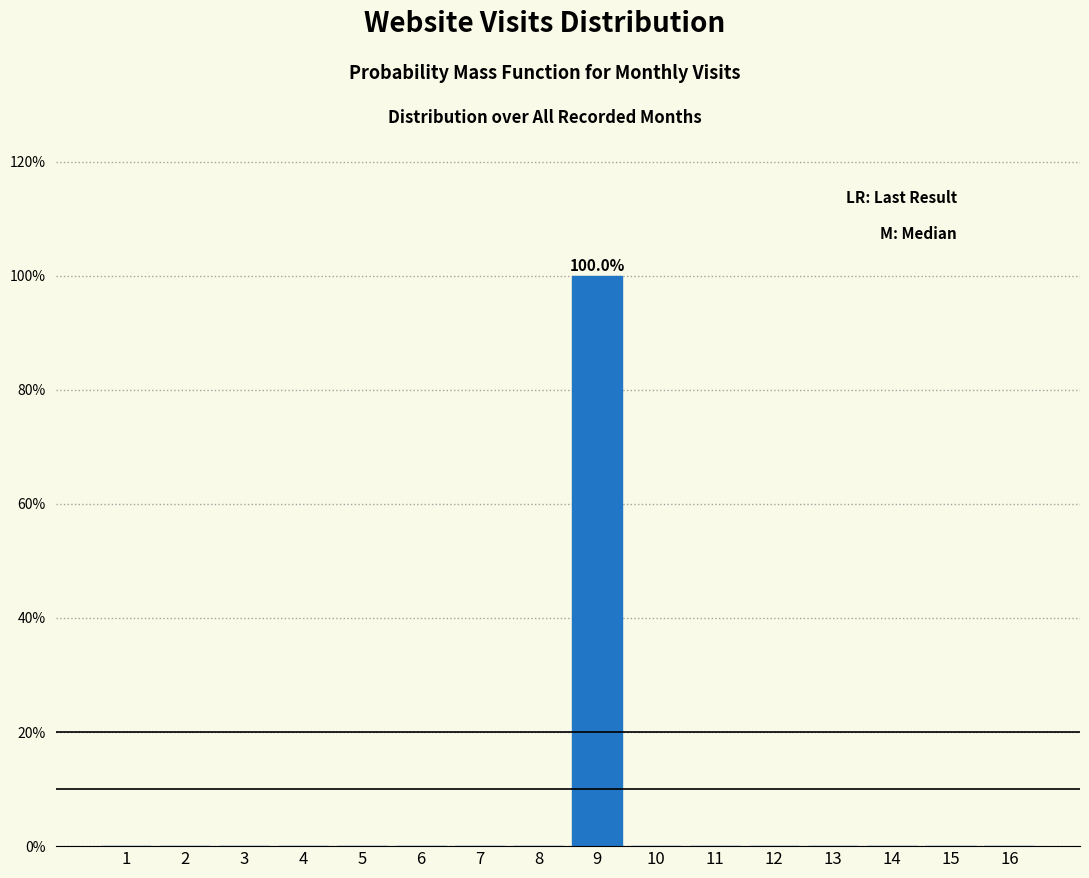

Reading left to right, transcribe all the data shown in this chart.

1=0	2=0	3=0	4=0	5=0	6=0	7=0	8=0	9=100	10=0	11=0	12=0	13=0	14=0	15=0	16=0